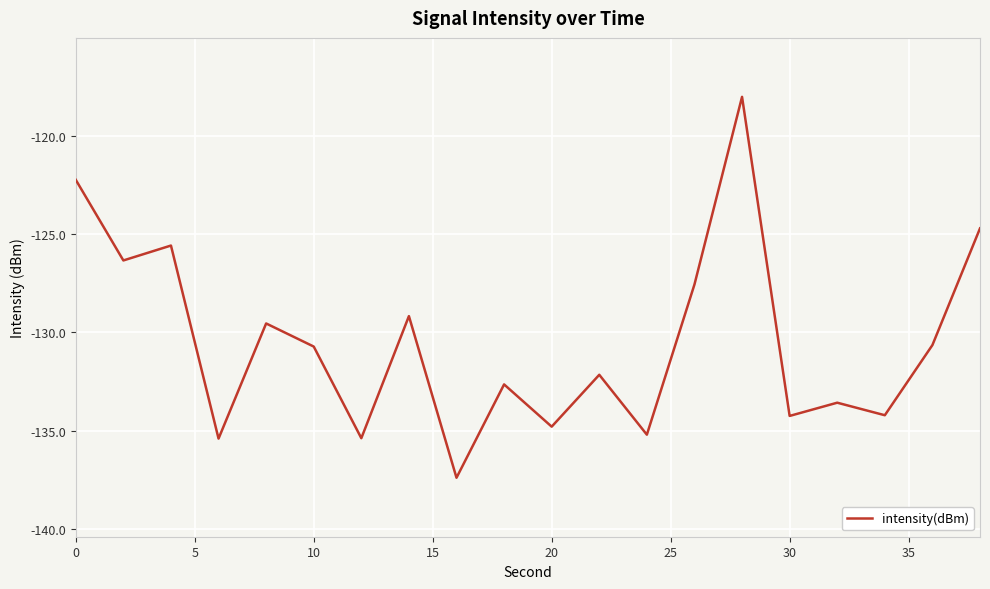

What is the difference between the maximum and minimum values?

19.4